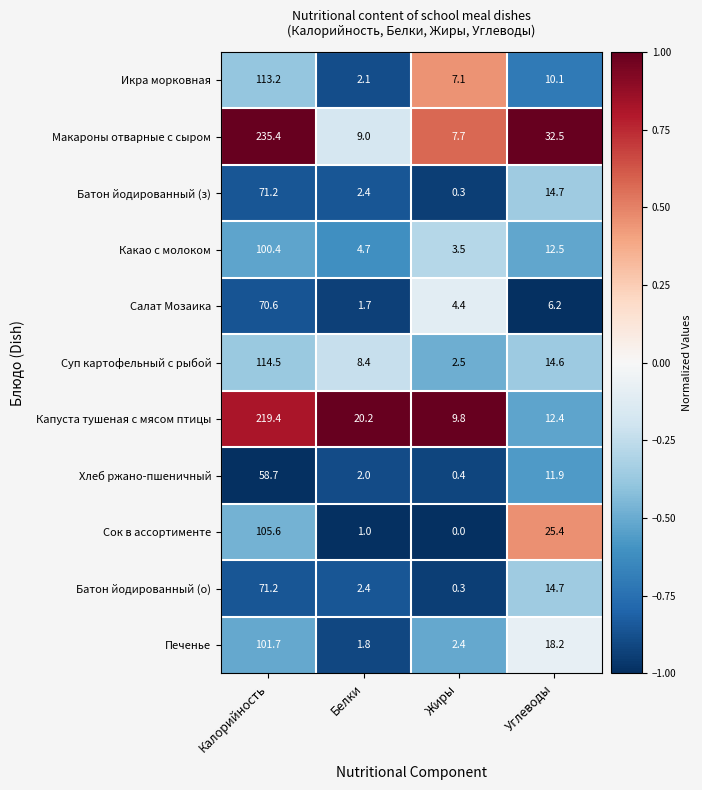

The value of Сок в ассортименте at Белки is 1.0. True or false?

True